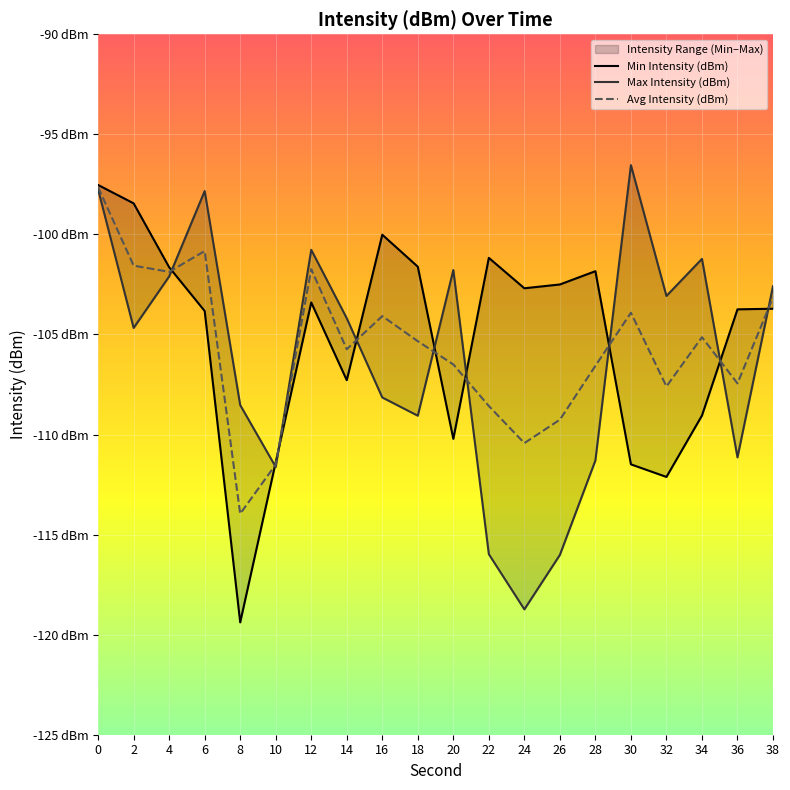

Which series has the widest spread of values?

Max Intensity (dBm)